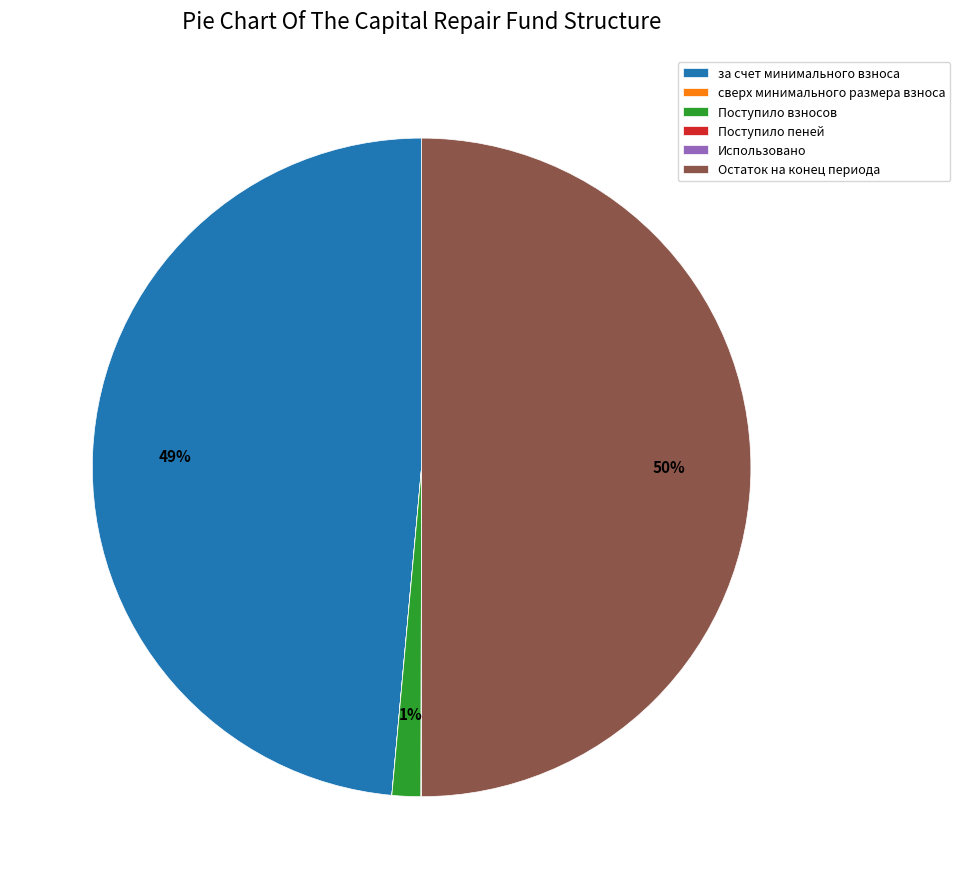

To the nearest percent, what is the difference between the largest and smallest slice percentages?

50%